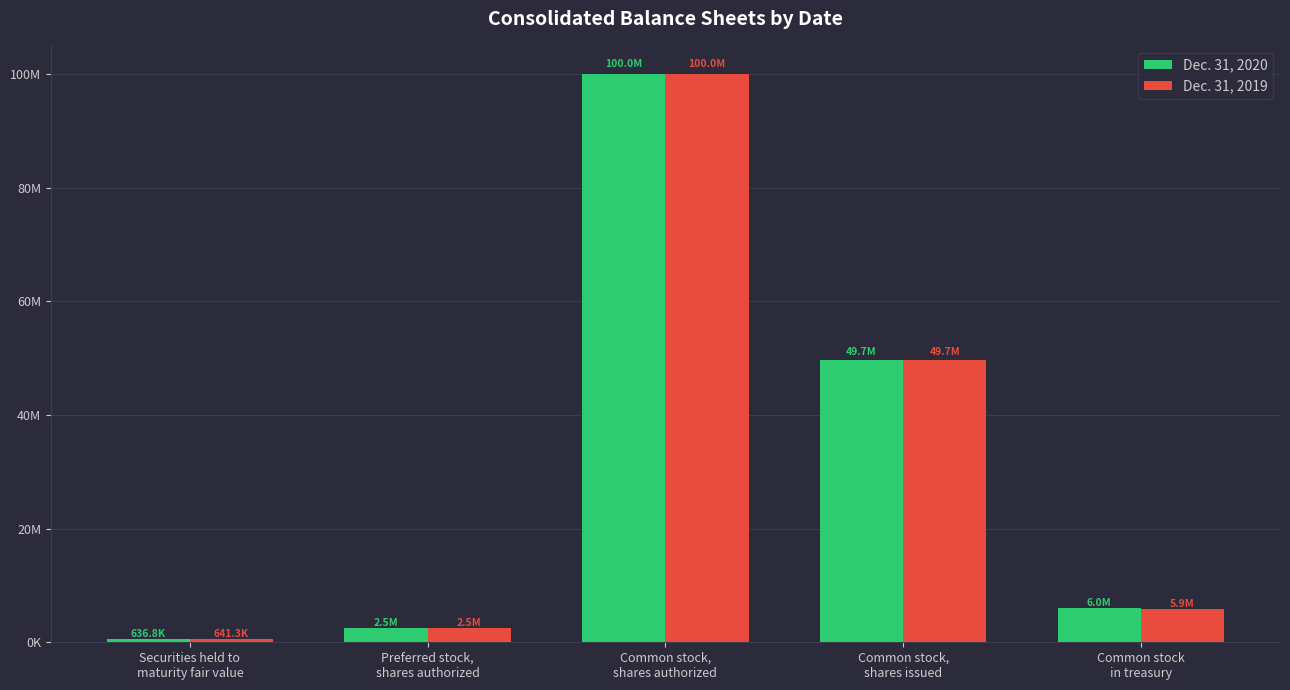

Does the chart contain stacked bars?

No